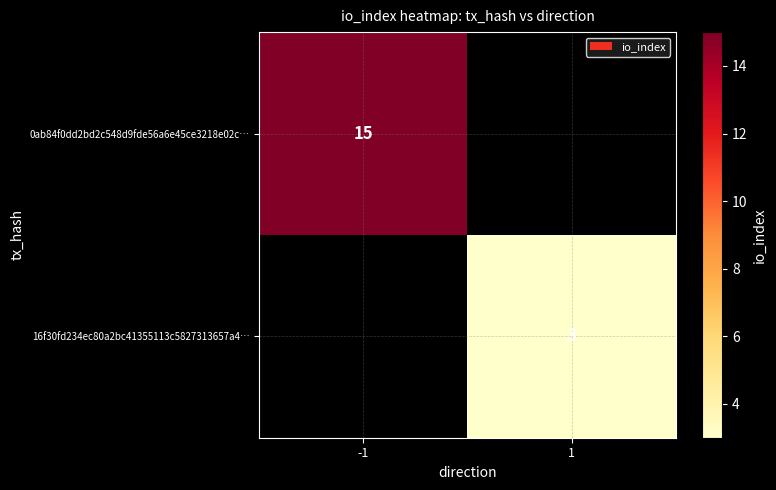

Is the value of 0ab84f0dd2bd2c548d9fde56a6e45ce3218e02c… at -1 greater than the value of 16f30fd234ec80a2bc41355113c5827313657a4… at 1?

Yes